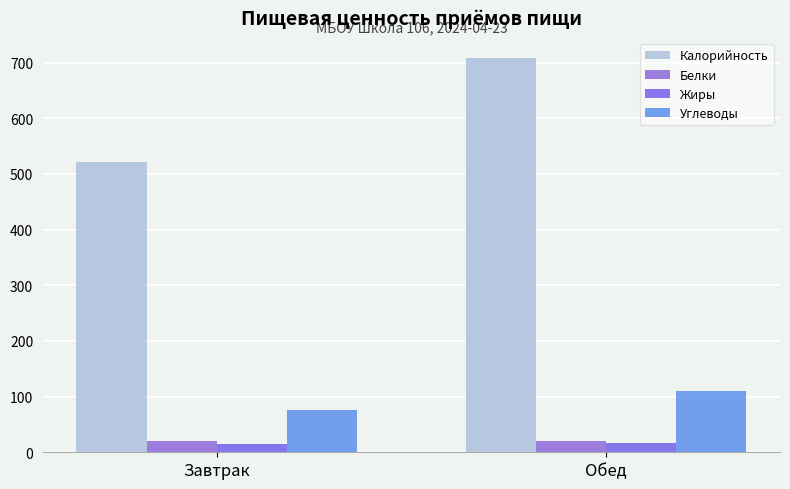

What is the total value across all series at Завтрак?

633.6